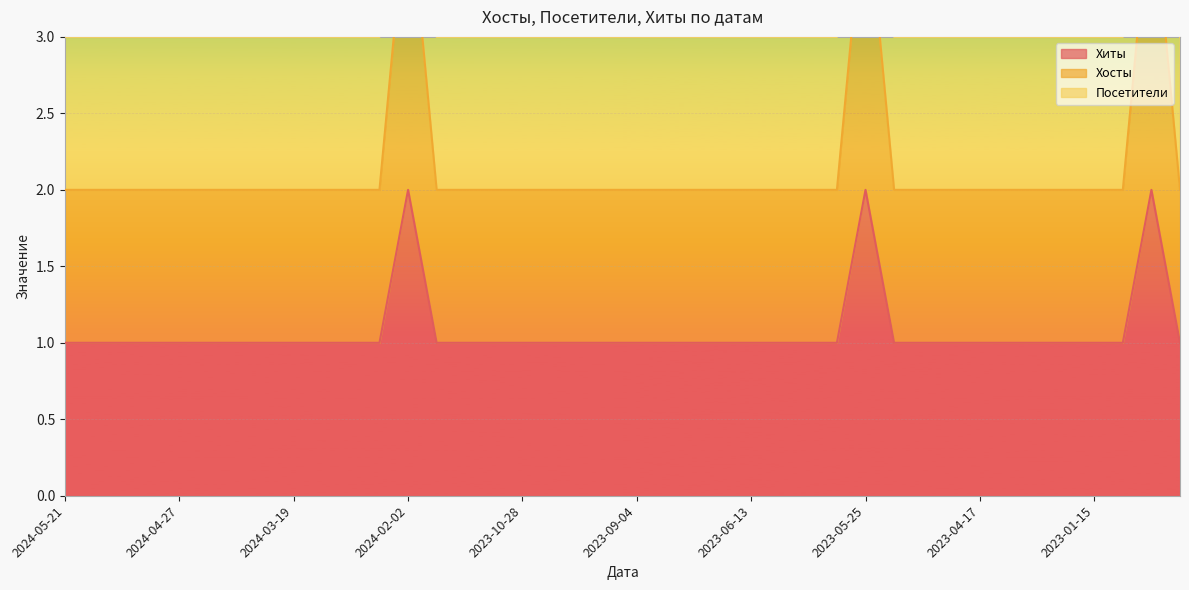

What is the difference between the highest and lowest values at 2023-02-13?

2